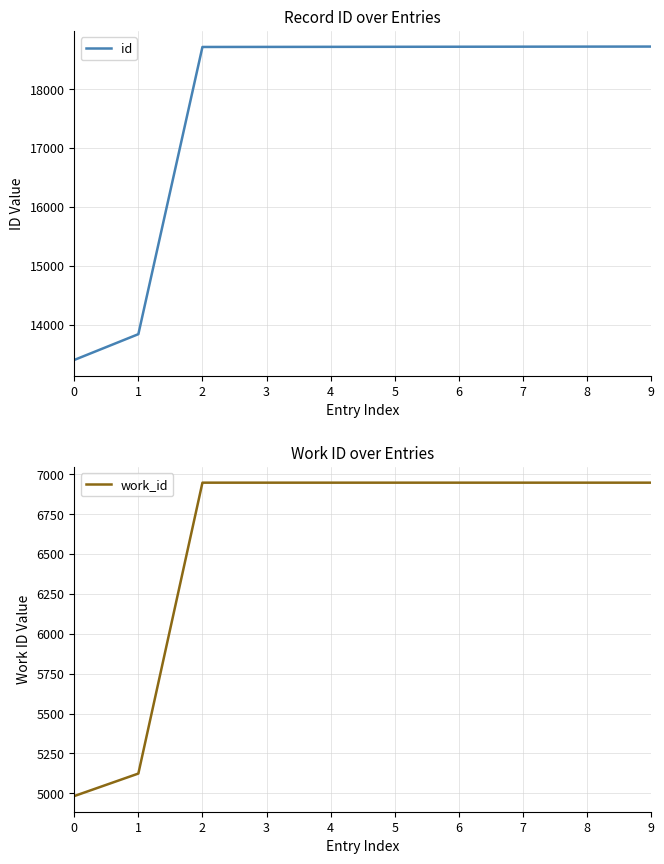

True or false: work_id has a value of 6778 at 1.

False